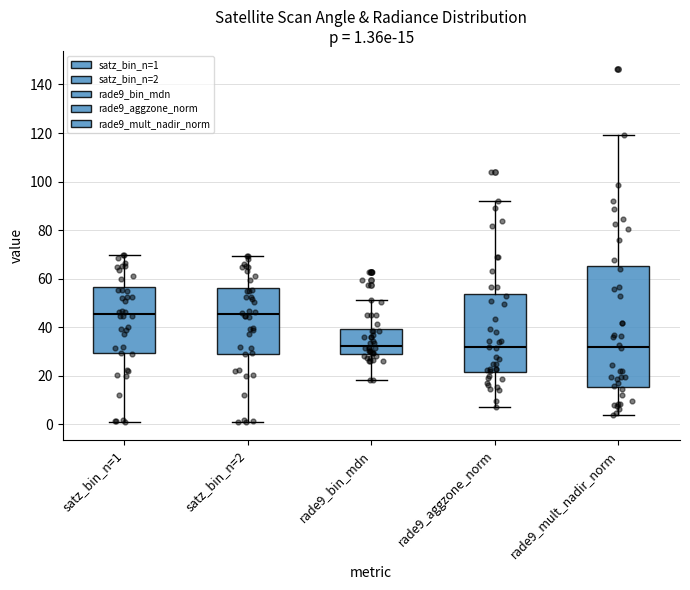

Which box is the tallest, from its lower edge to its upper edge?

rade9_mult_nadir_norm